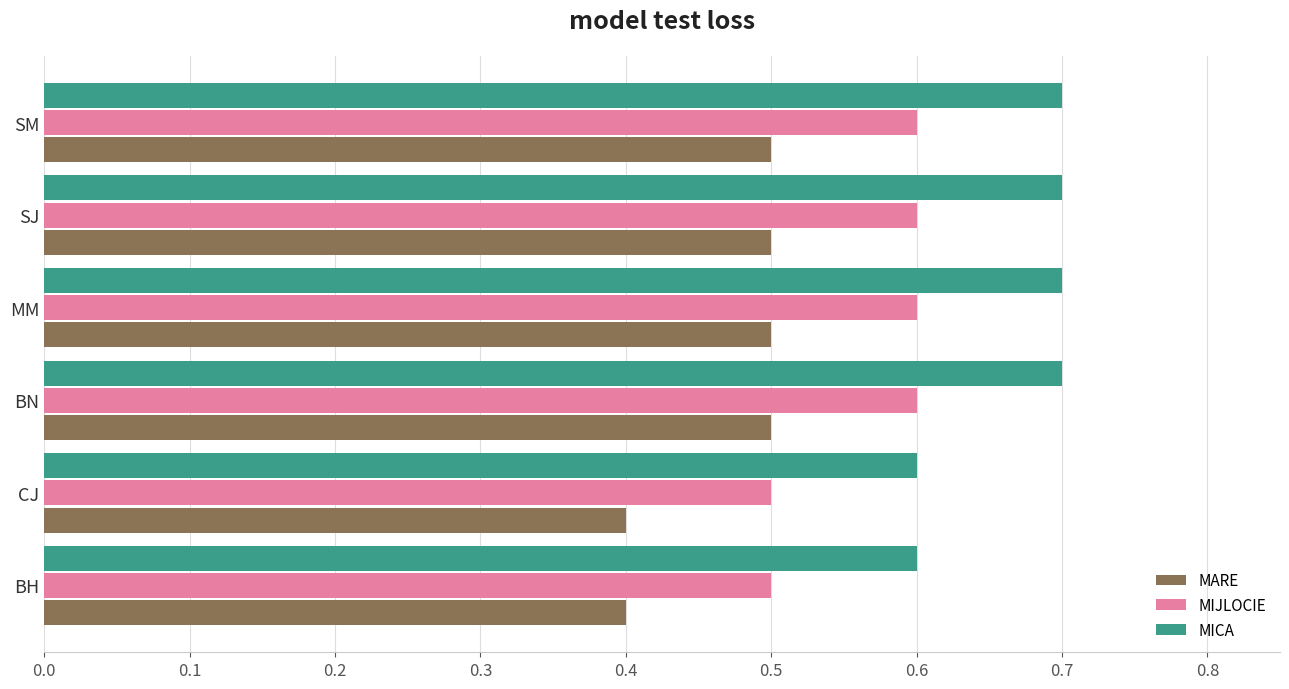

Is it true that MARE equals 0.1 at CJ?

False